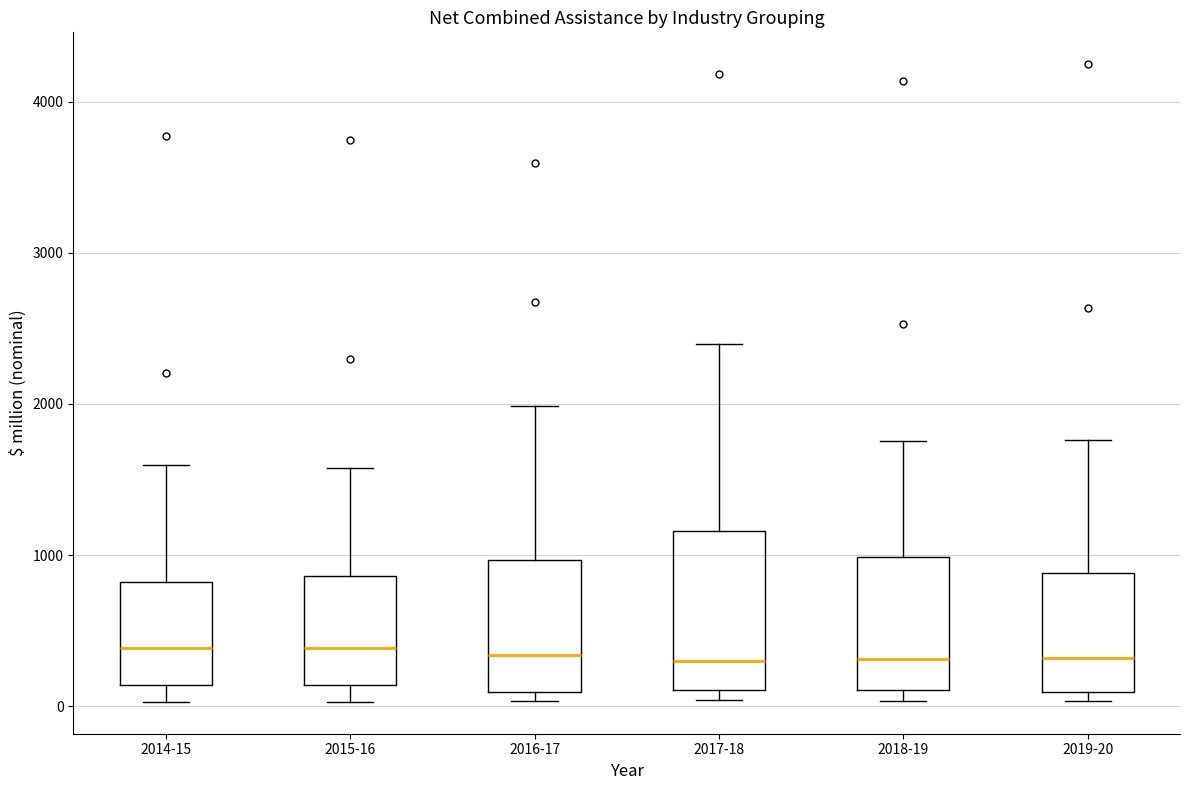

Which box is the tallest, from its lower edge to its upper edge?

2017-18